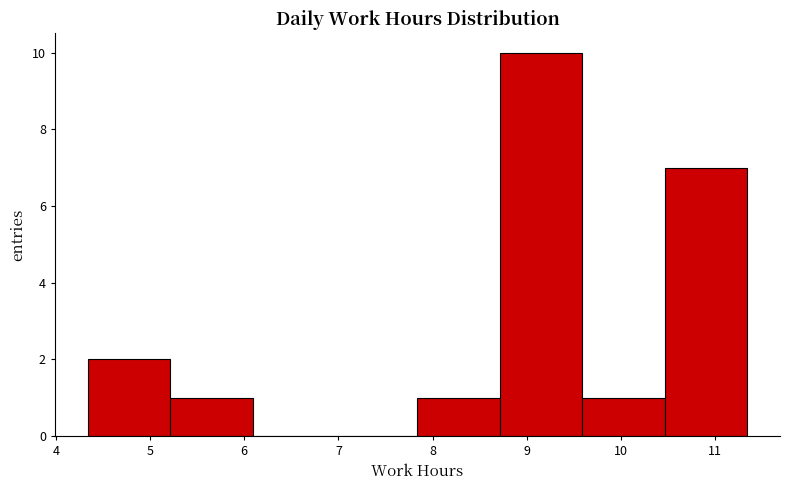

Reading left to right, list every bar in this chart as the range it spans on the x-axis followed by its height. Neither the bar edges nor the heights are printed on the chart, so give them approximately, as read against the axes.

4.3 to 5.2: 2
5.2 to 6.1: 1
6.1 to 7.0: 0
7.0 to 7.8: 0
7.8 to 8.7: 1
8.7 to 9.6: 10
9.6 to 10.5: 1
10.5 to 11.3: 7